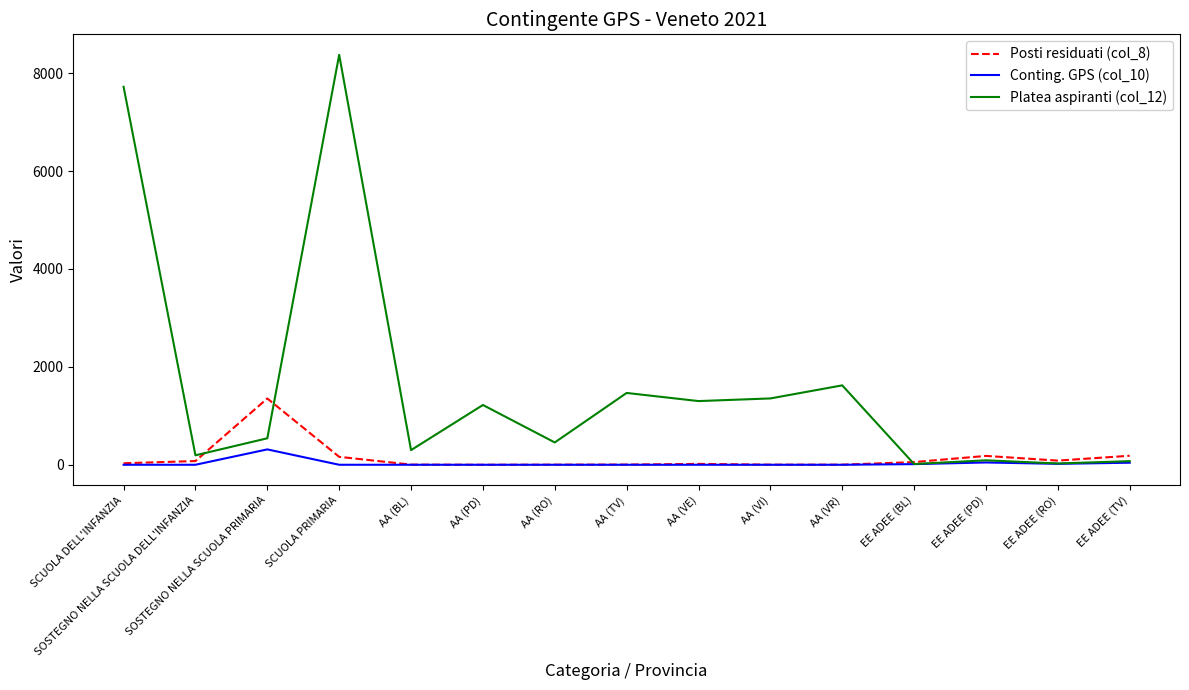

How many distinct data groups are displayed?

3